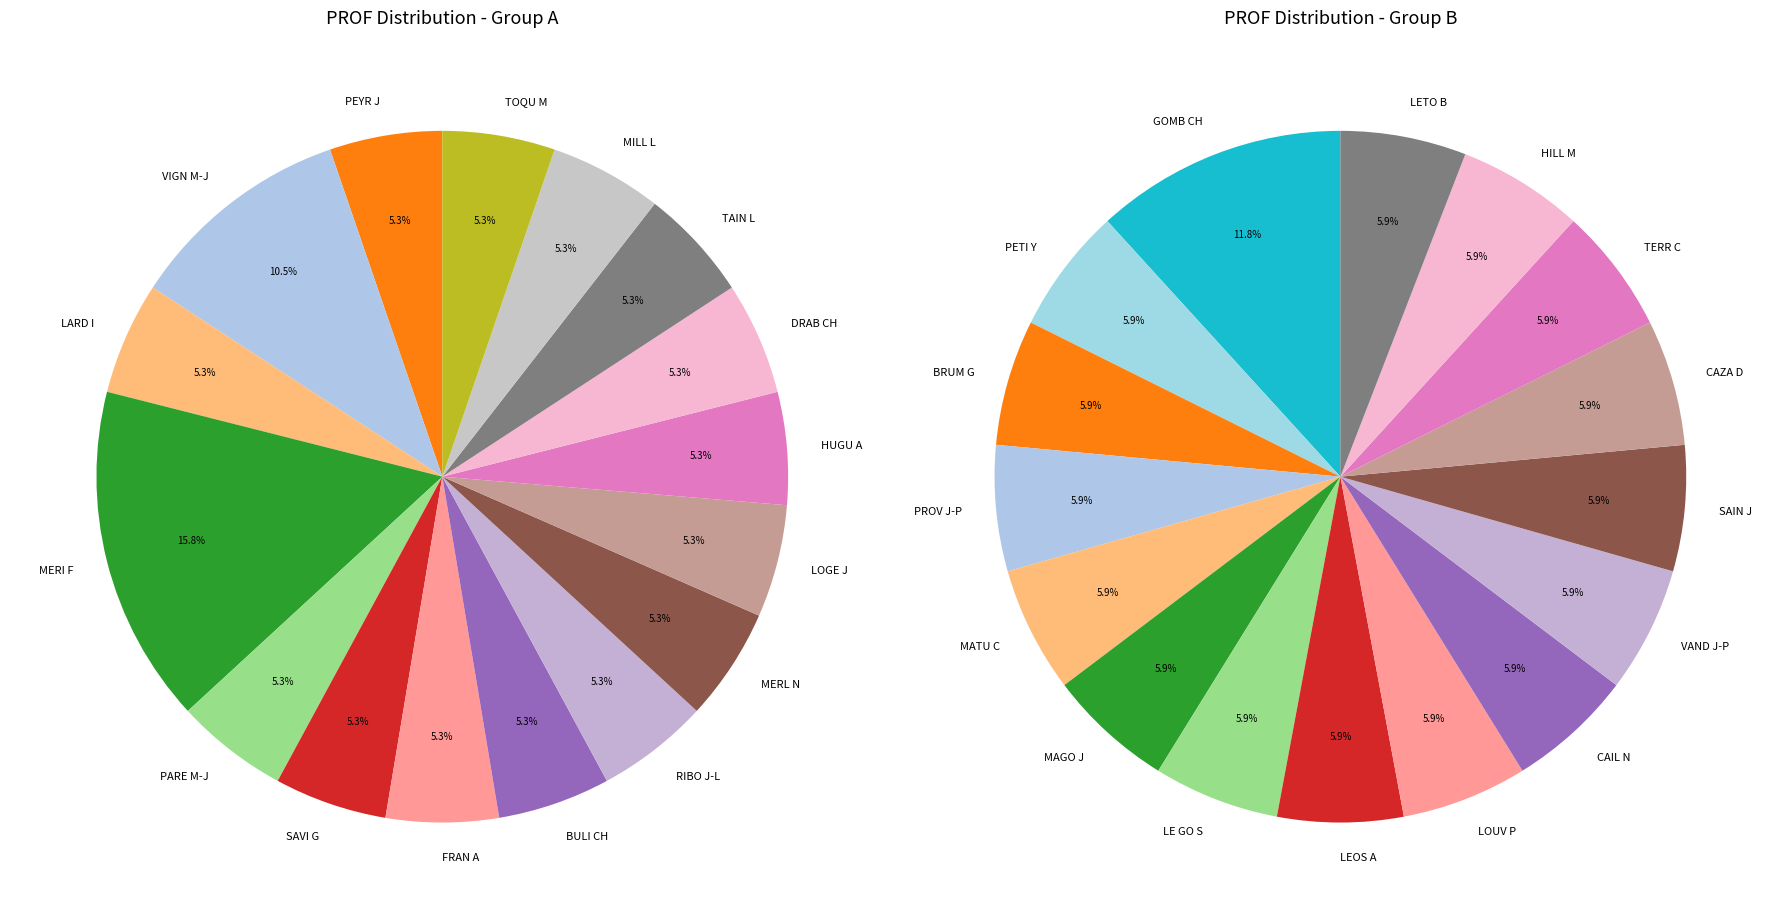

Which slice is the largest?

MERI F